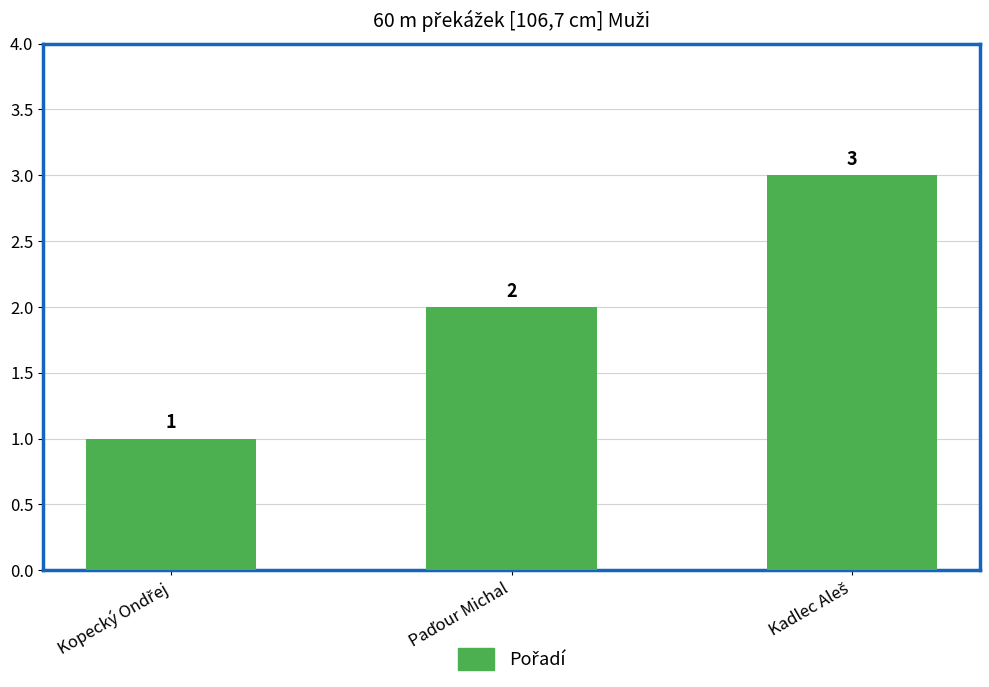

What is the value of the 1st bar from the left?

1